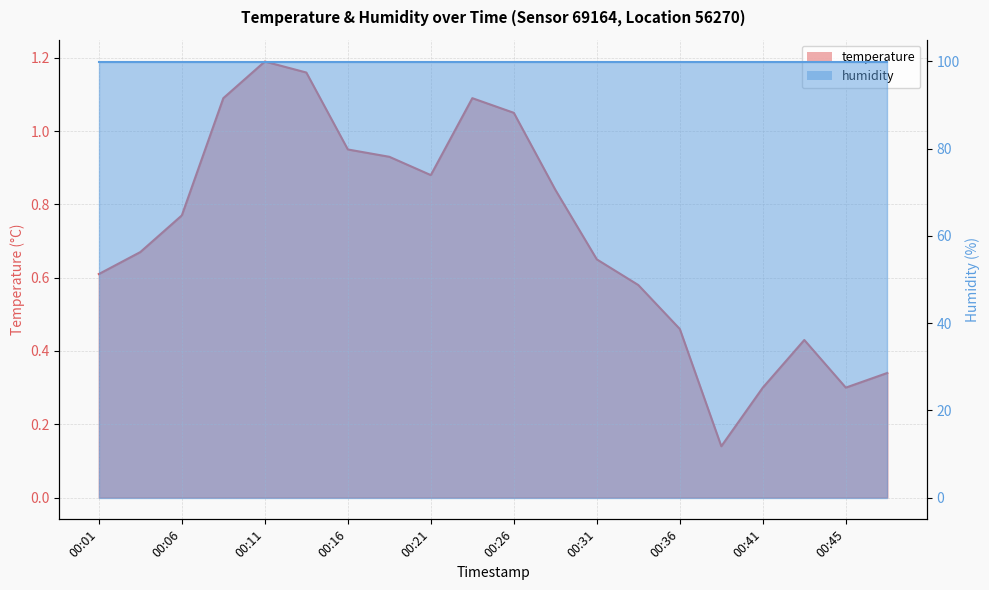

True or false: the data shows 0.5 at 00:45.

False